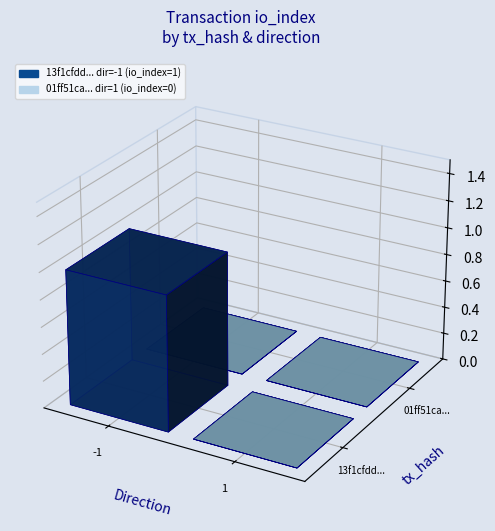

Which series has the largest total across all categories?

13f1cfdd7ad1a3da2536ce9295de2014b29f411